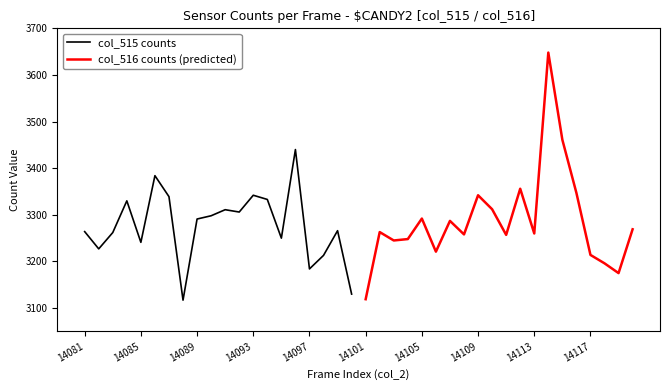

Read the col_516 counts (predicted) value at 14109, to the nearest 50.

3350